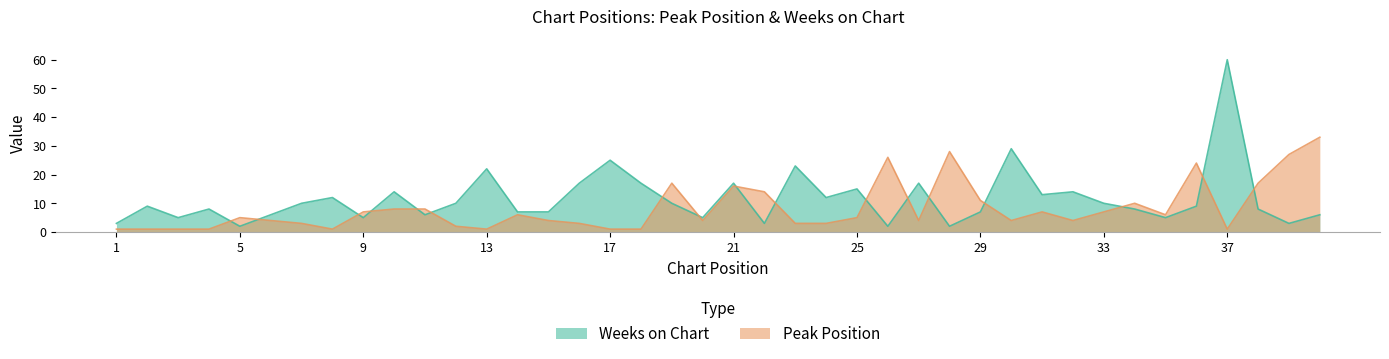

In Peak Position, how many points are lower than both neighbors (excluding endpoints)?

8